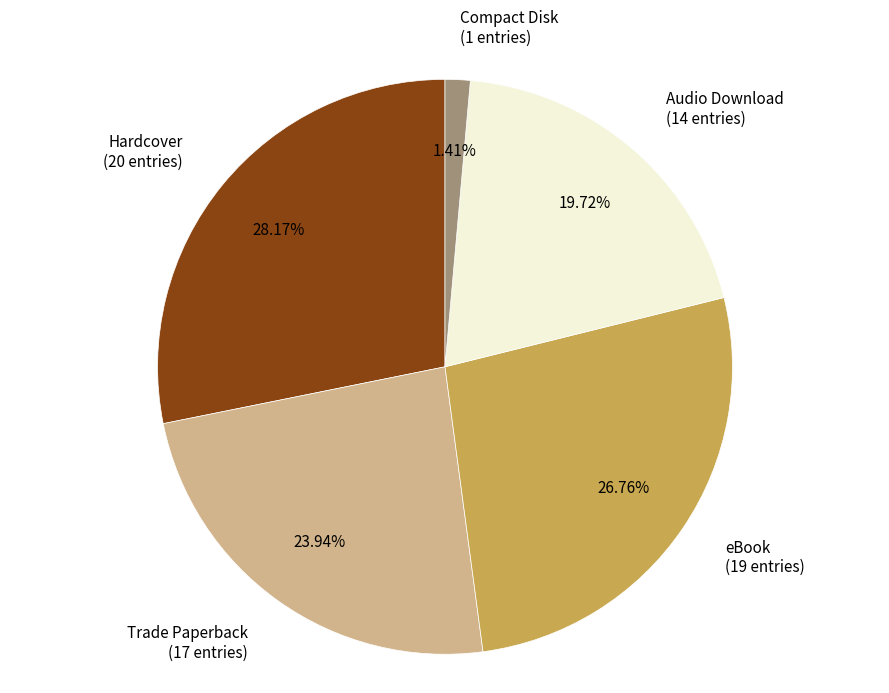

What percentage is the Audio Download slice, to the nearest percent?

20%